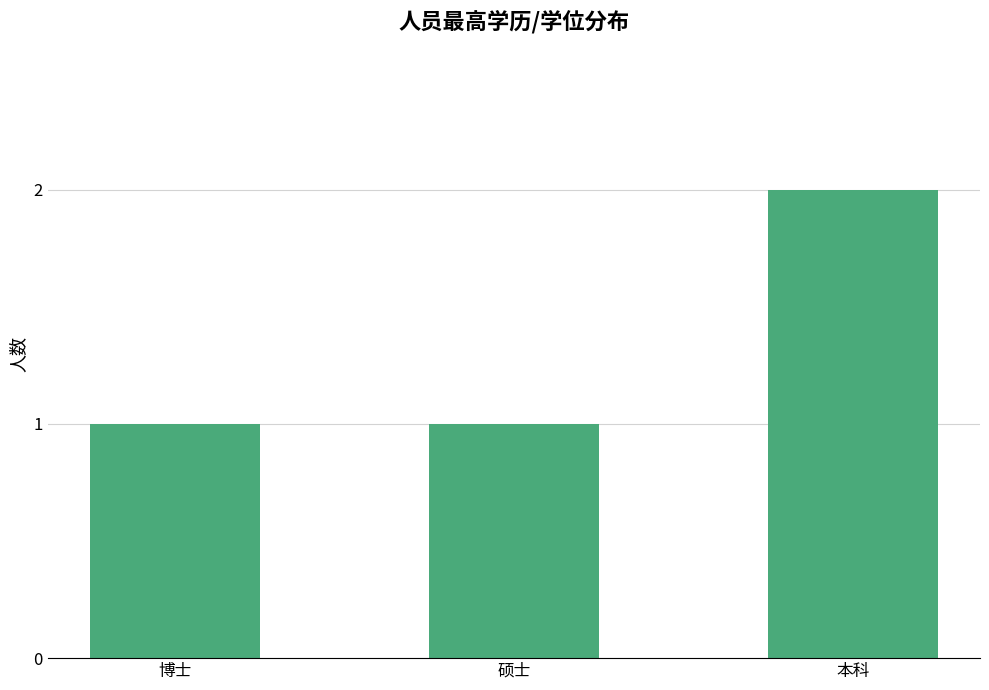

What is the ratio of the value at 博士 to the value at 本科?

0.5